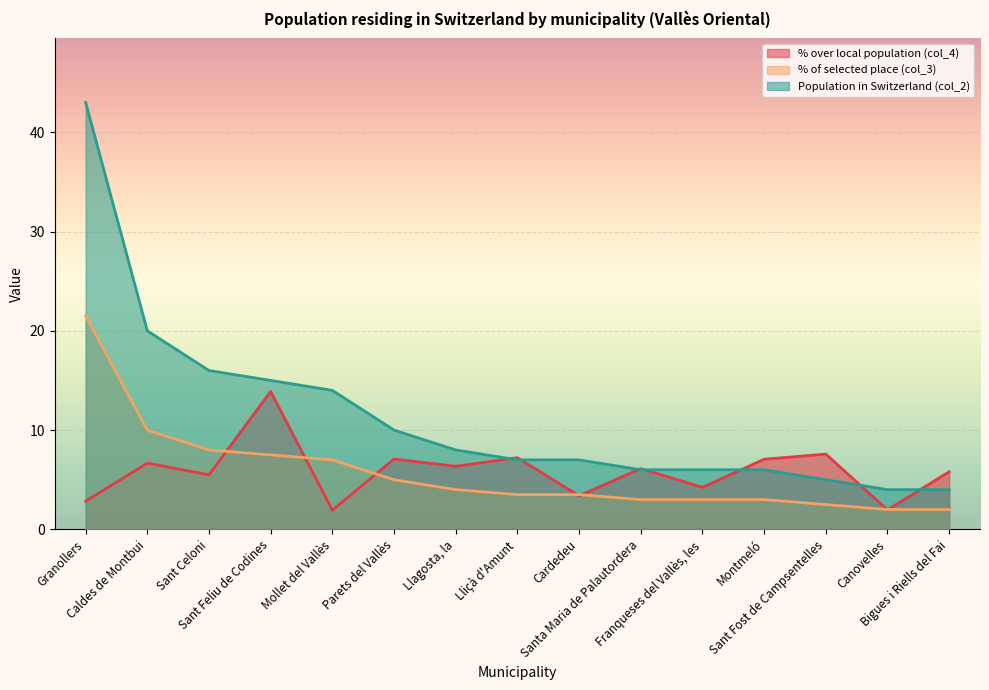

Where does the % of selected place (col_3) series first go above 3?

Granollers